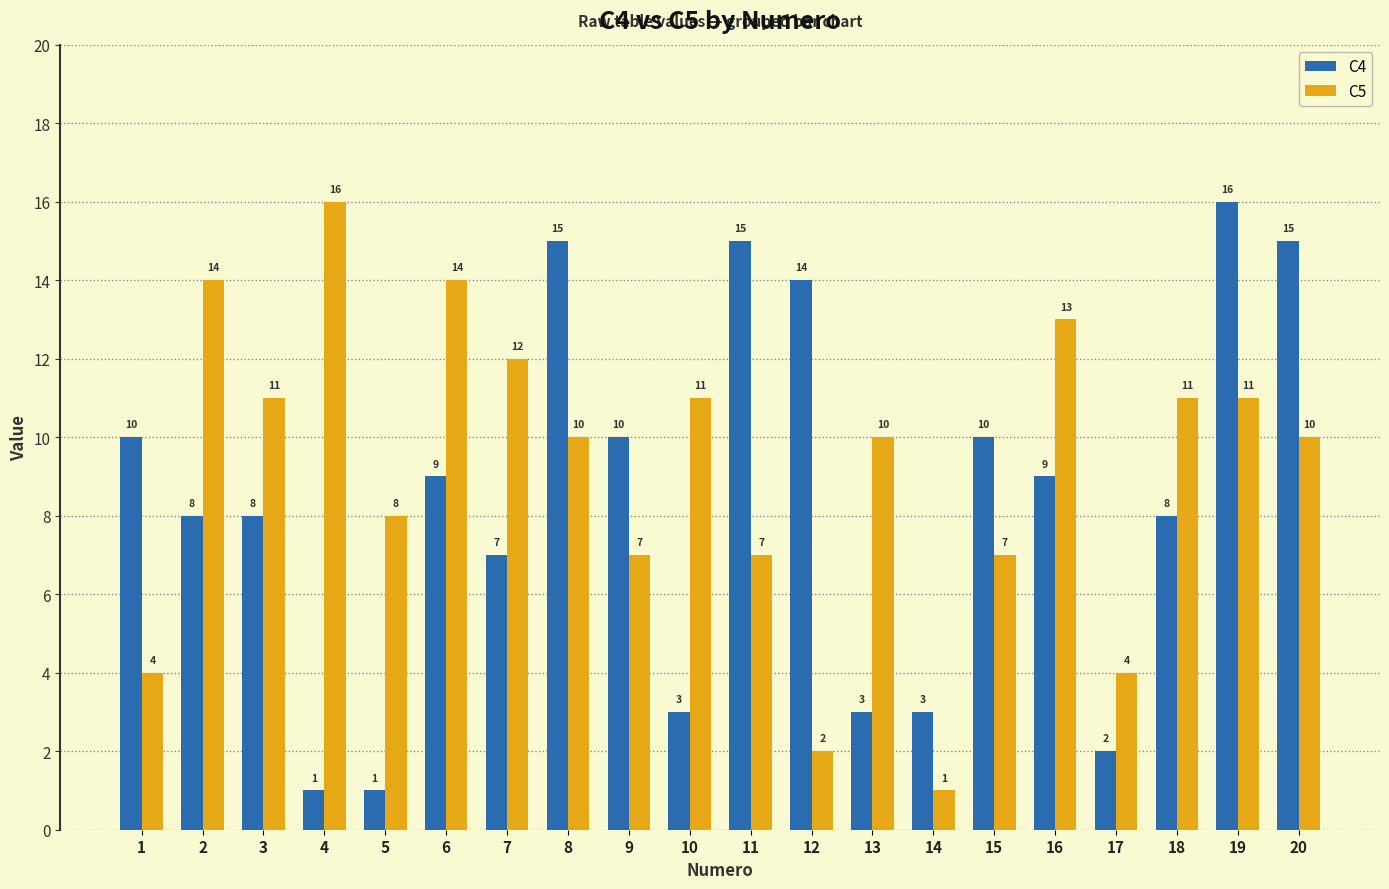

Where does the C4 series first go above 9?

1